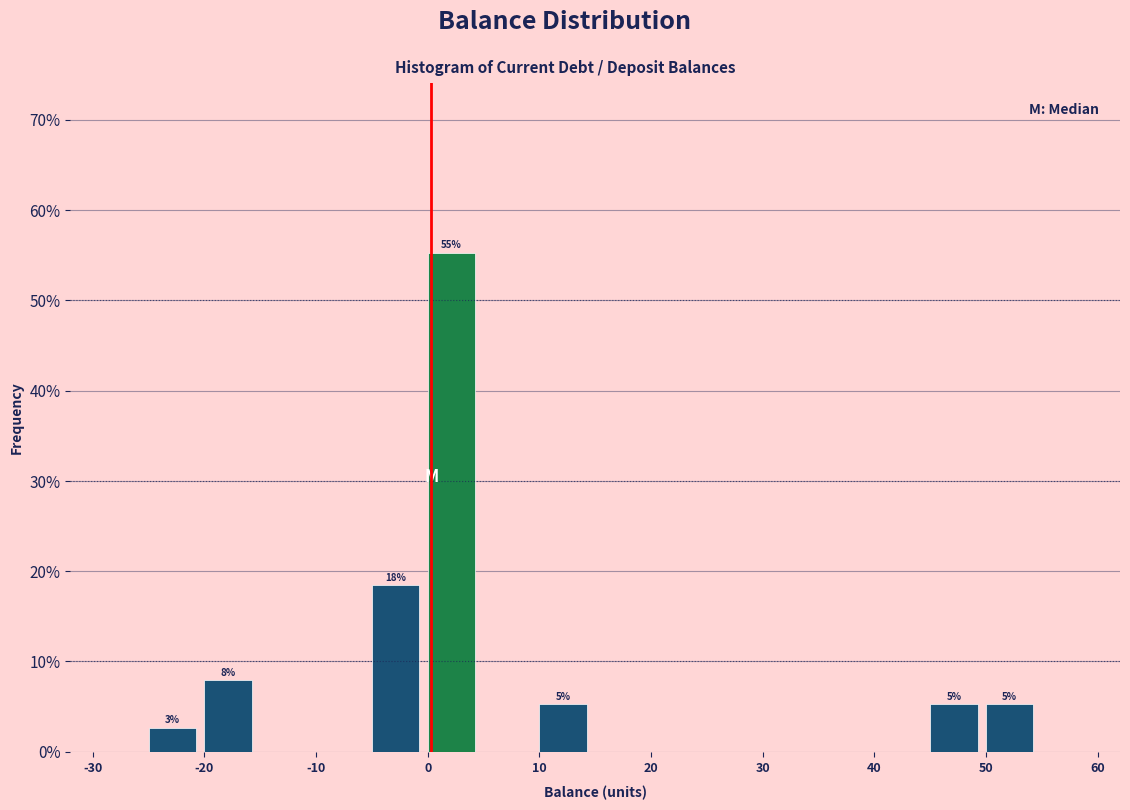

Over which range of the x-axis is the bar tallest?

0 to 5